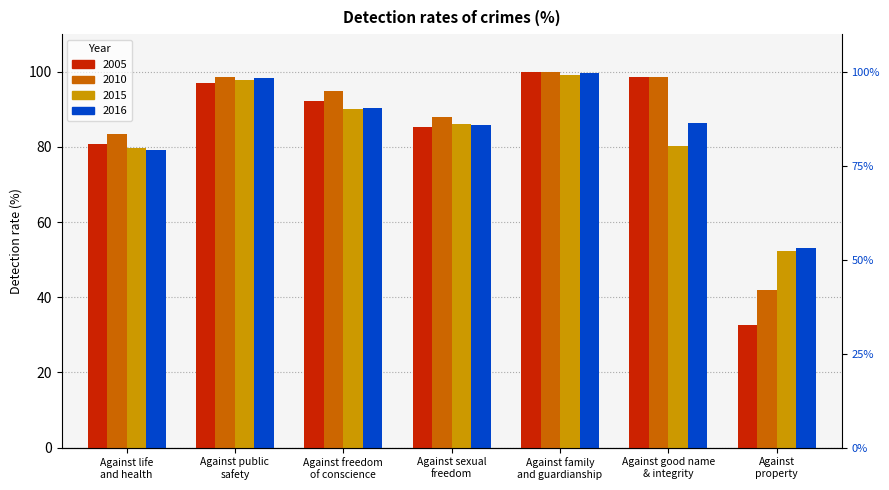

What is the spread (max minus min) of values at Against life
and health?

4.2